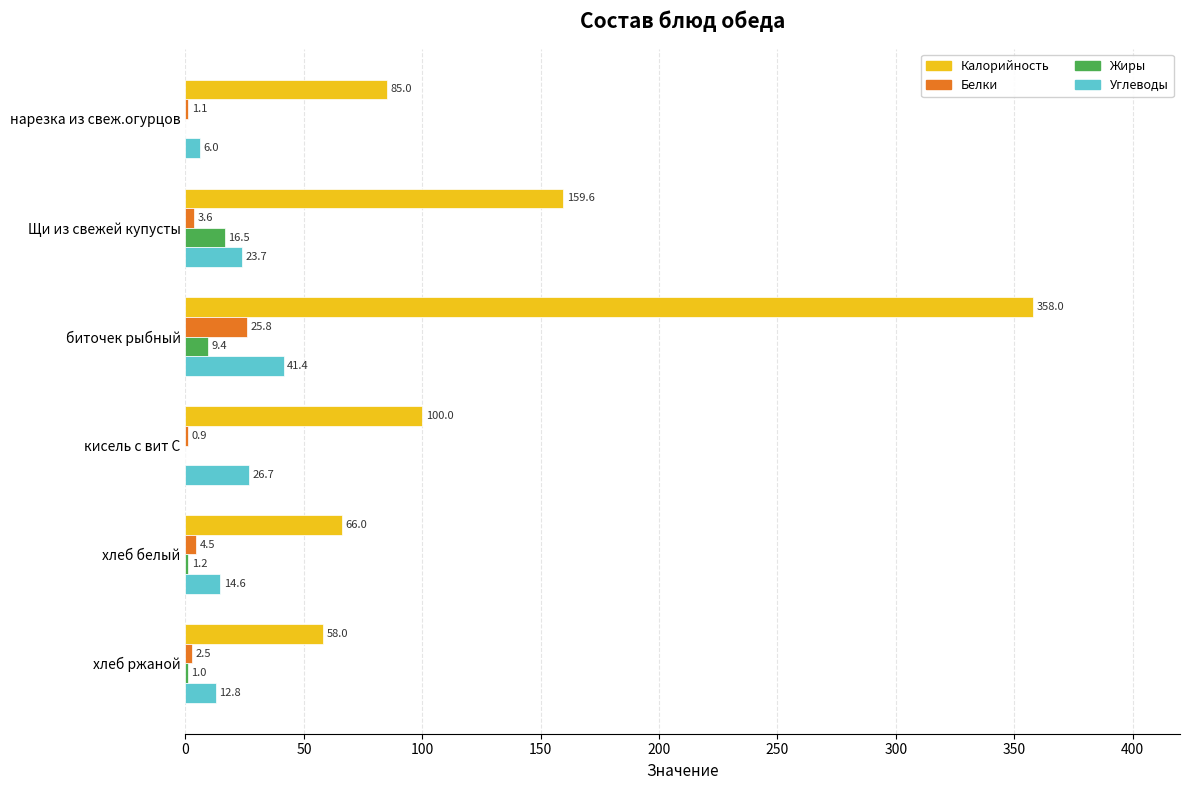

Which series has the largest total across all categories?

Калорийность